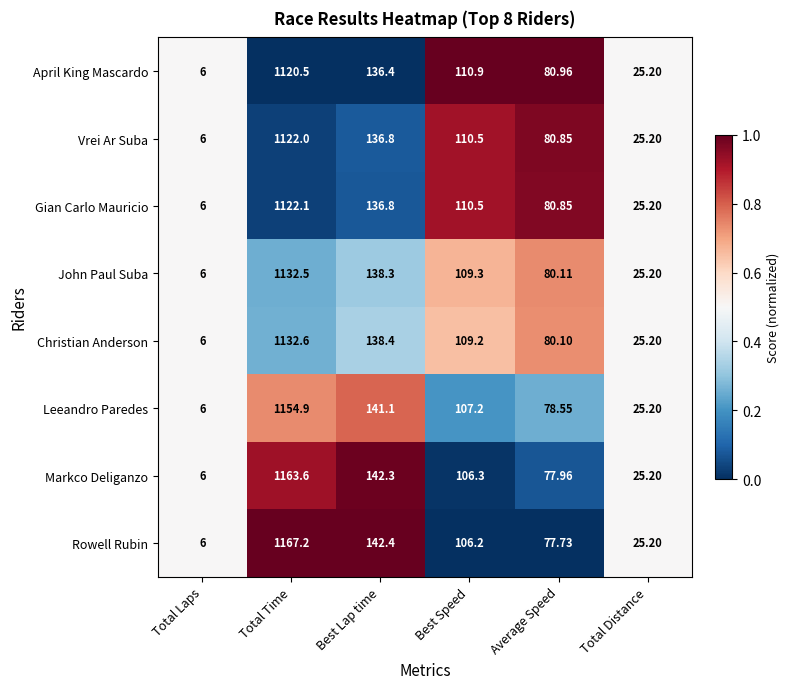

List the labels in order of Gian Carlo Mauricio value, smallest first.

Total Laps, Total Distance, Average Speed, Best Speed, Best Lap time, Total Time